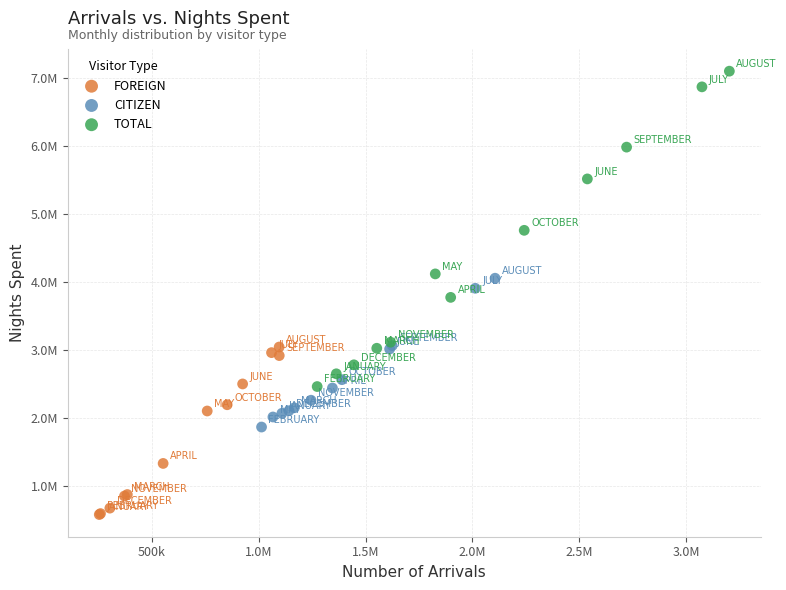

Which series contains the lowest Y value?

FOREIGN